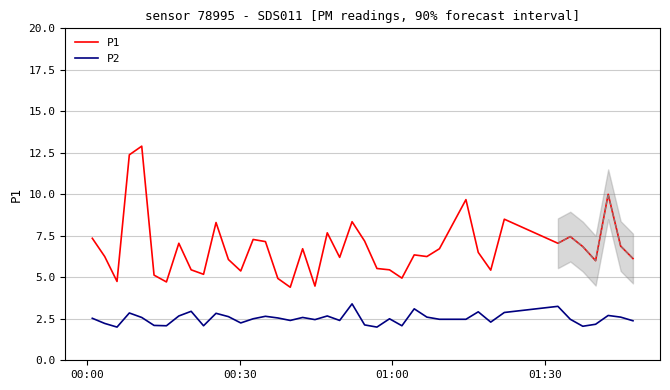

What is the minimum value for P2?

2.0